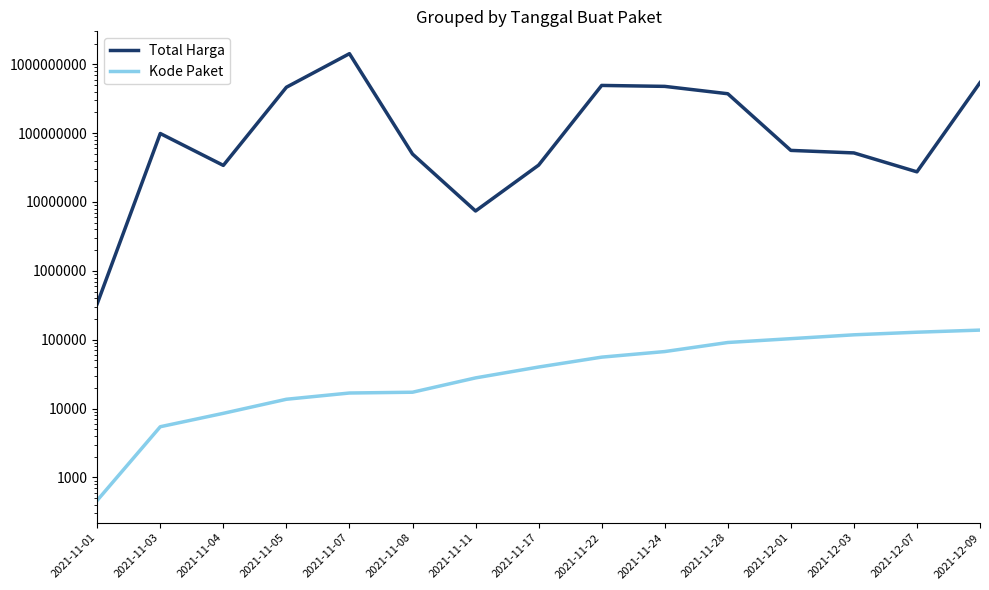

At how many categories does at least one series exceed 829612483?

1